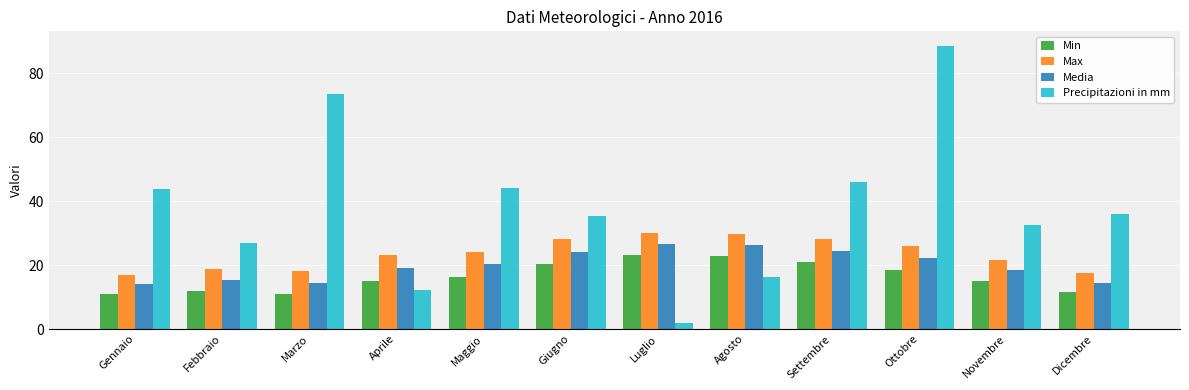

Which label corresponds to the largest value in the chart?

Ottobre